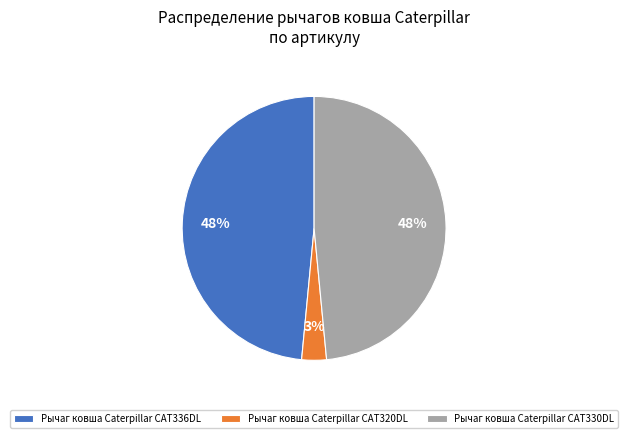

Does Рычаг ковша Caterpillar CAT330DL account for over 50% of the chart?

No